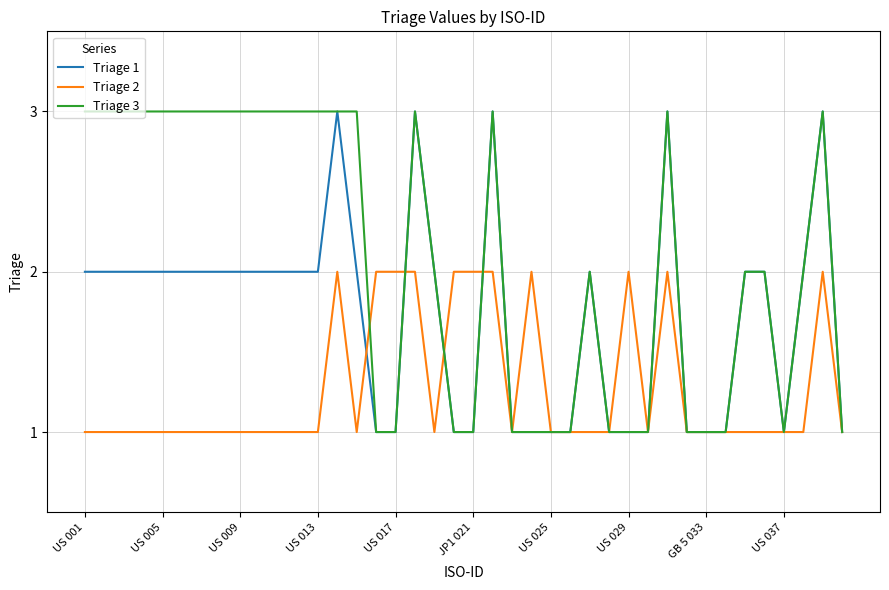

List the series in order of their overall mean, lowest first.

Triage 2, Triage 1, Triage 3